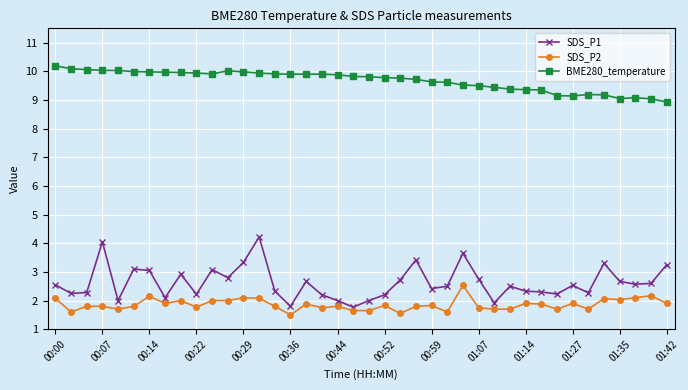

Which series has the largest total across all categories?

BME280_temperature